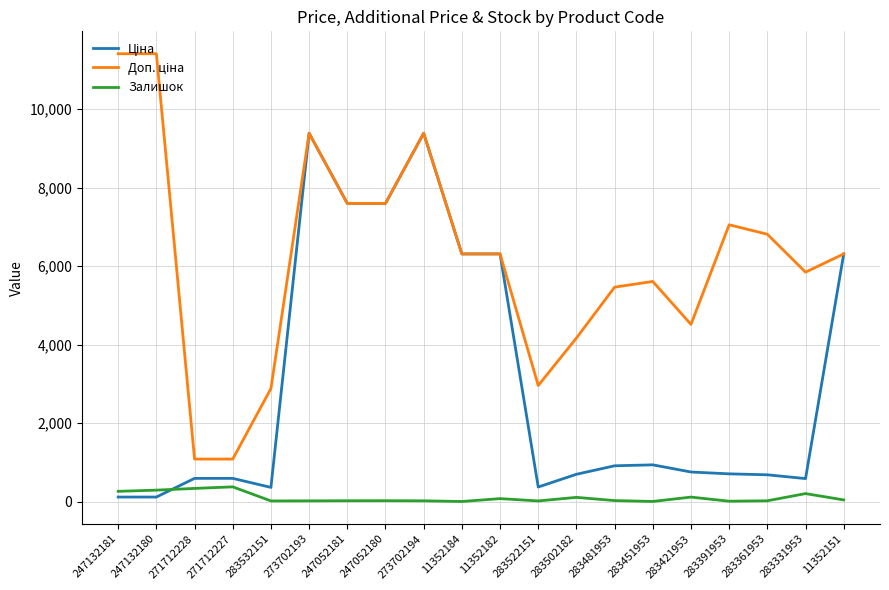

The value of Залишок at 283502182 is 106.0. True or false?

True